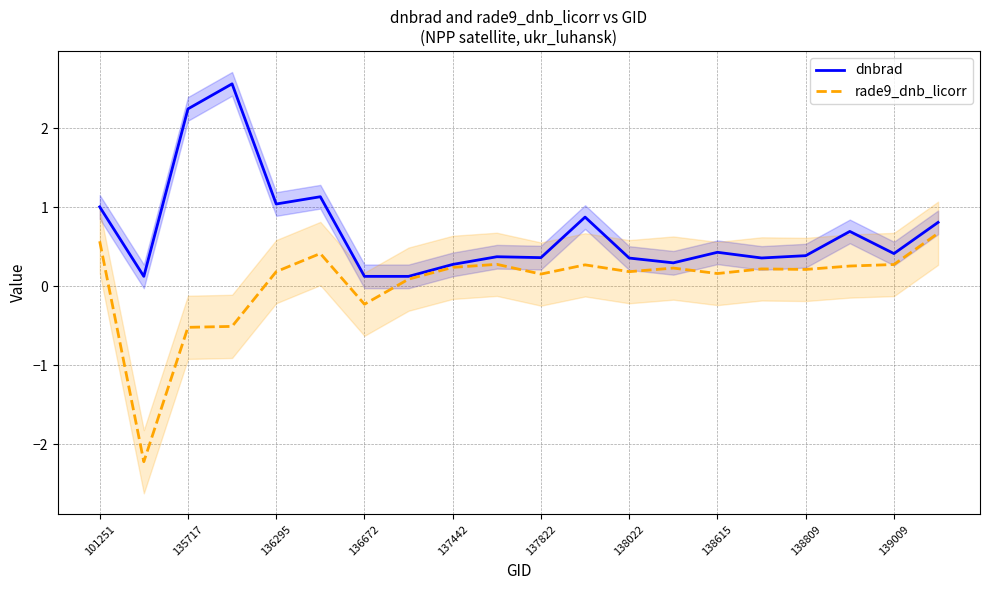

What is the difference between the second highest and minimum values in the rade9_dnb_licorr series?

2.8